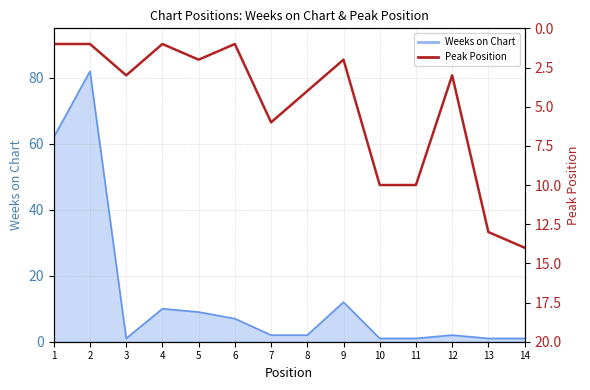

What is the value of the 9th point from the left?

2